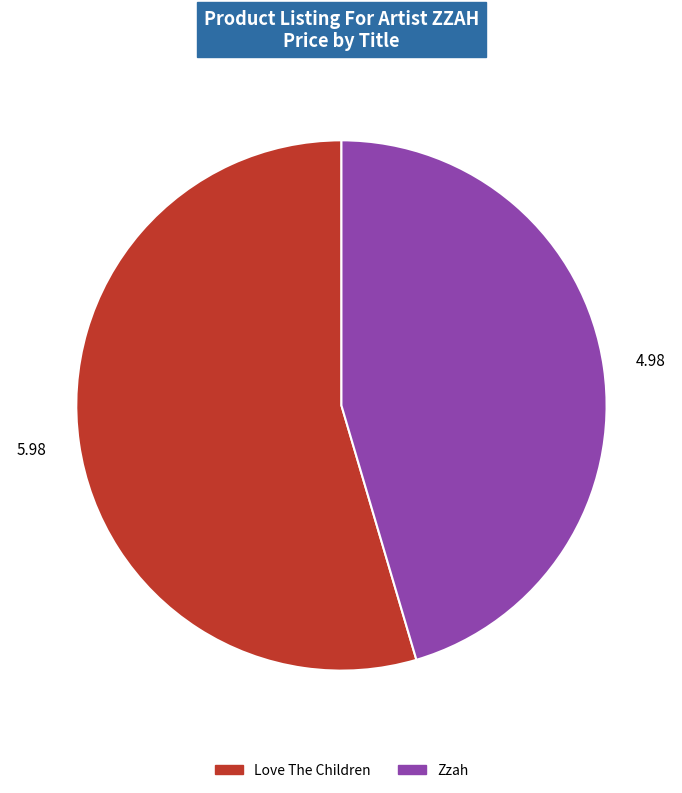

Do Love The Children and Zzah together represent more than half of the pie?

Yes